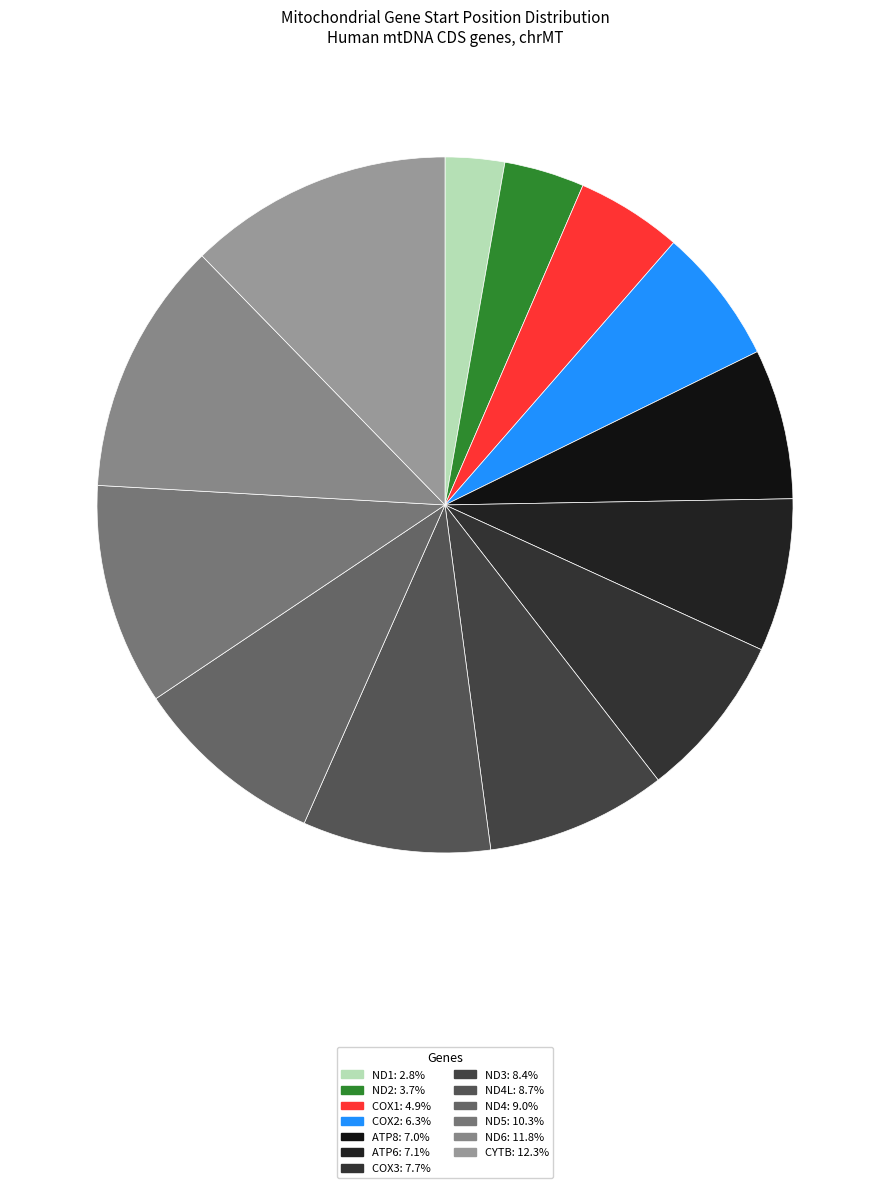

How many segments does this pie chart have?

13